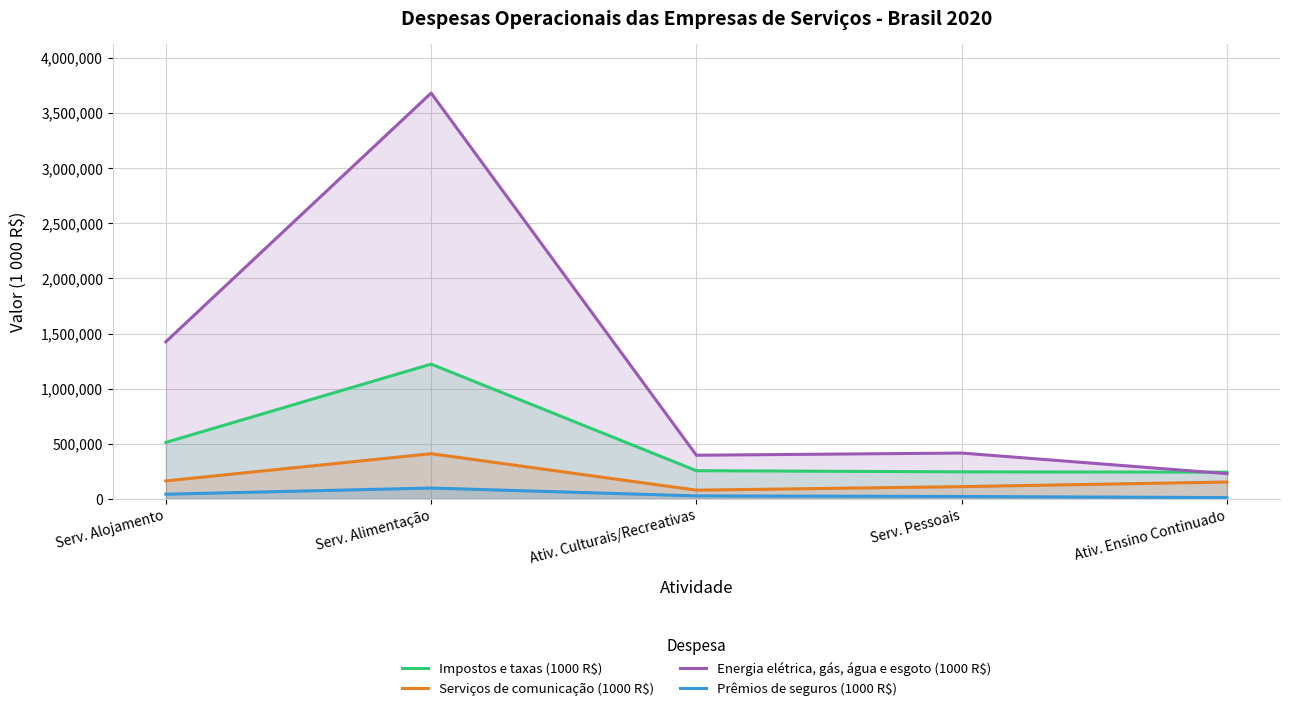

Where is Impostos e taxas (1000 R$) nearest to the value 732980?

Serv. Alojamento